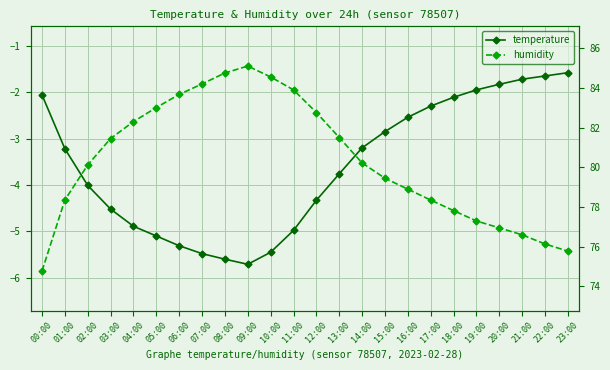

The humidity series shows 74.8 at 00:00. True or false?

True